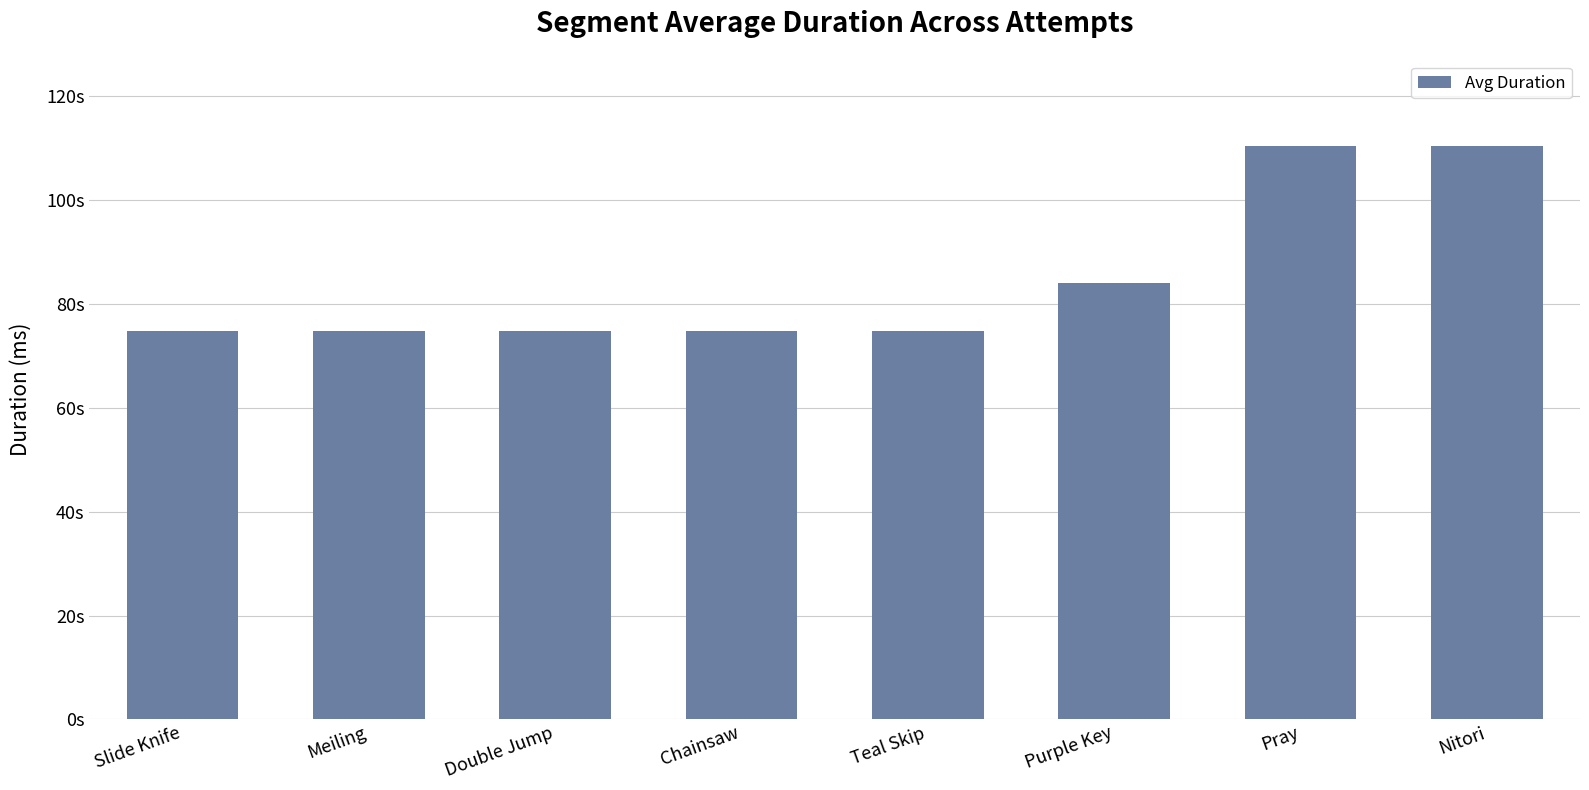

Does the chart contain any negative values?

No